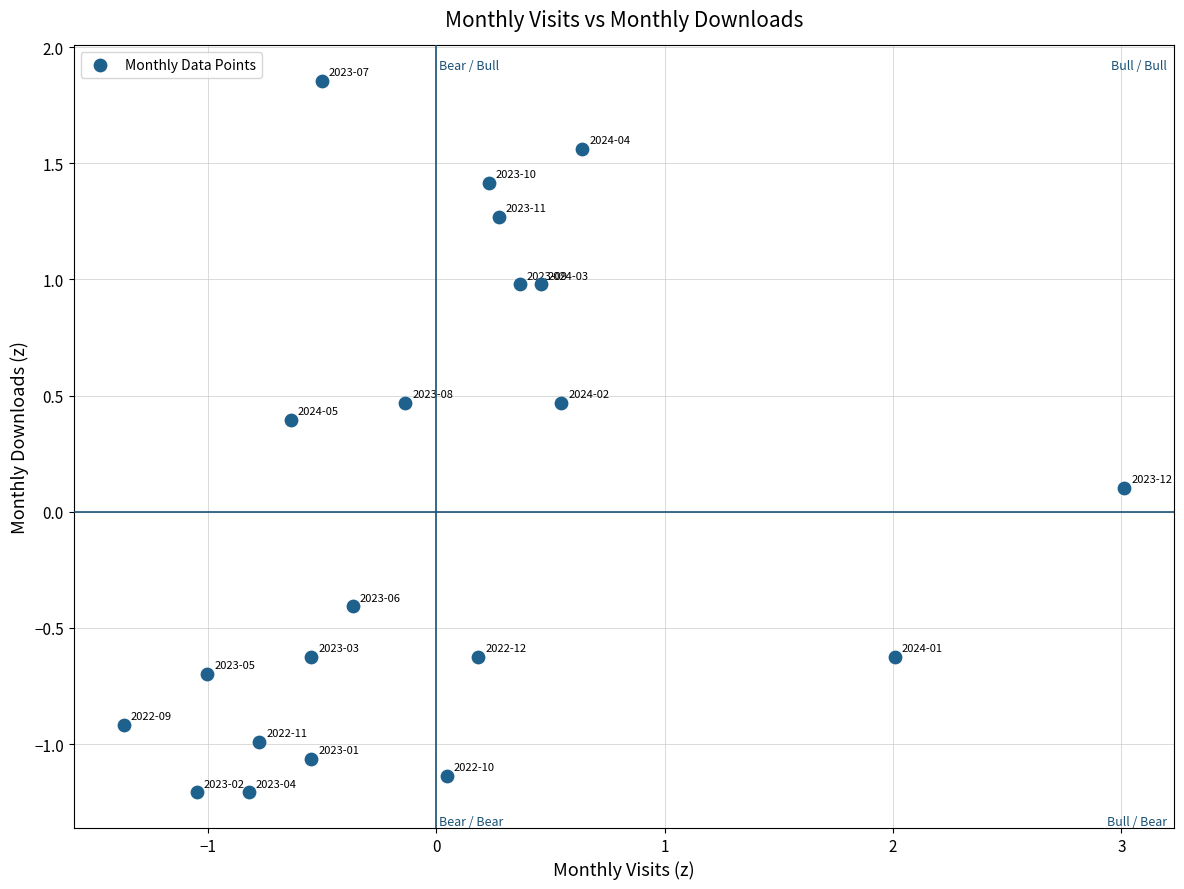

What is the range of X values (max minus min)?

4.4